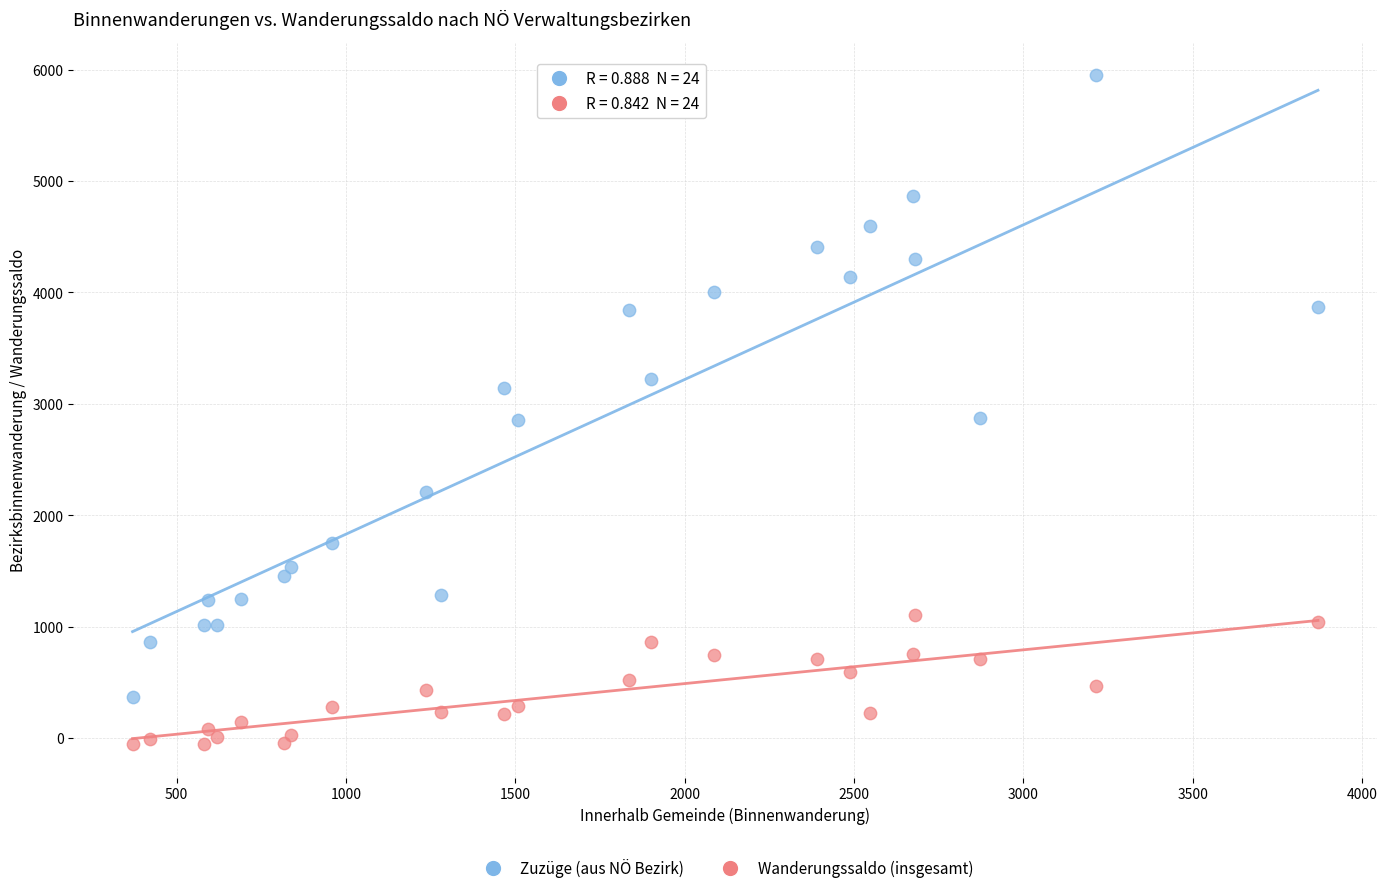

Which series reaches the maximum Y coordinate?

Zuzüge (aus NÖ Bezirk)